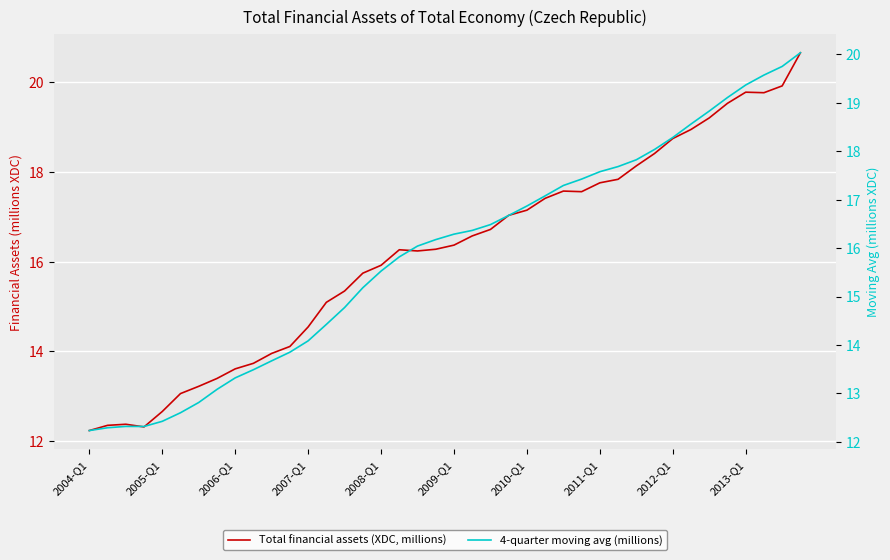

What is the highest value of the 4-quarter moving avg (millions) series?

20.0